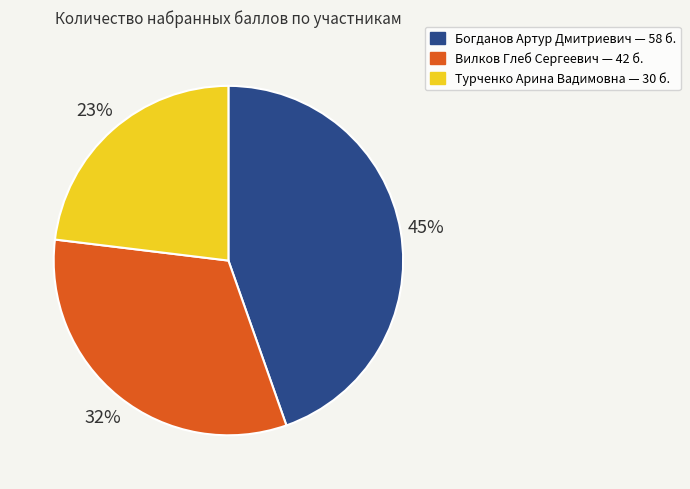

Is there any slice that represents more than half of the pie?

No